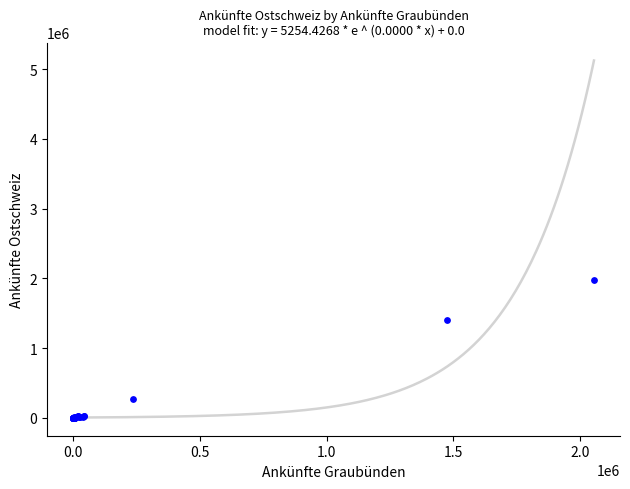

What Y value in the scatter plot is closest to 989079?

1406896